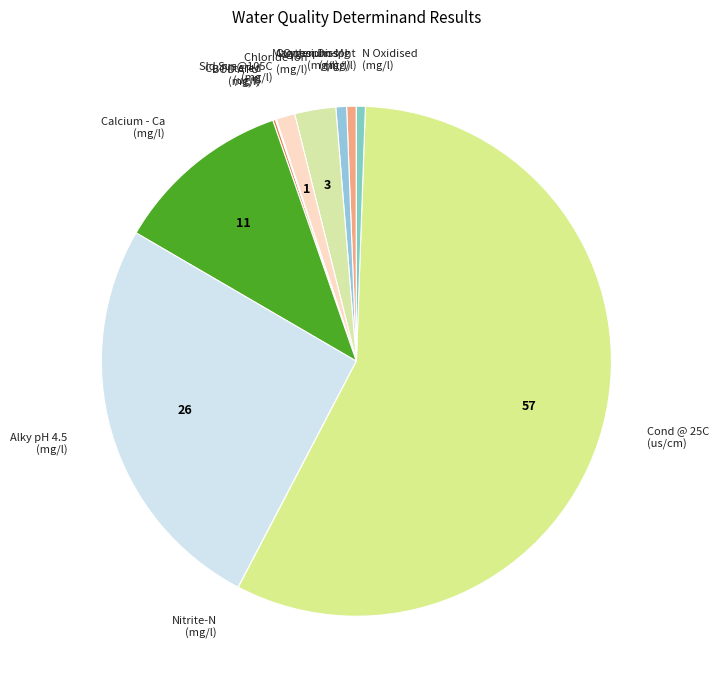

How many slices are in this pie chart?

12